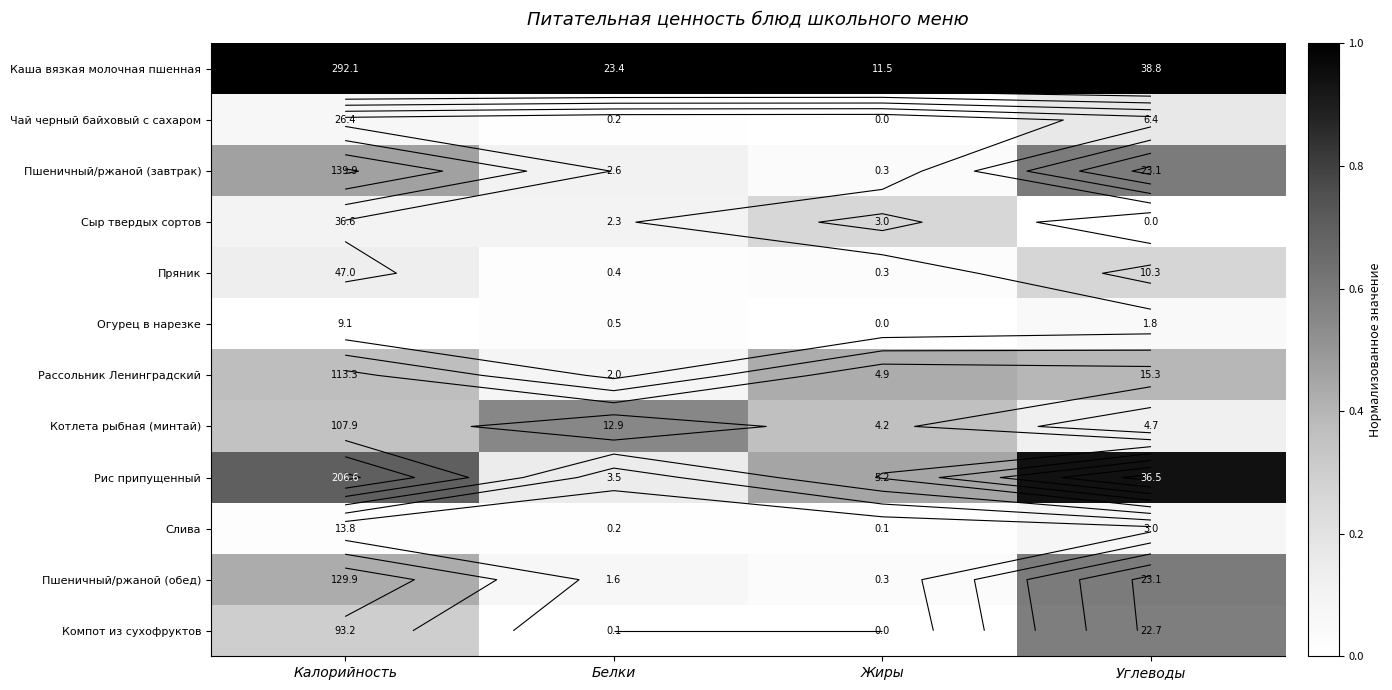

At which label does Пшеничный/ржаной (завтрак) reach its peak?

Углеводы